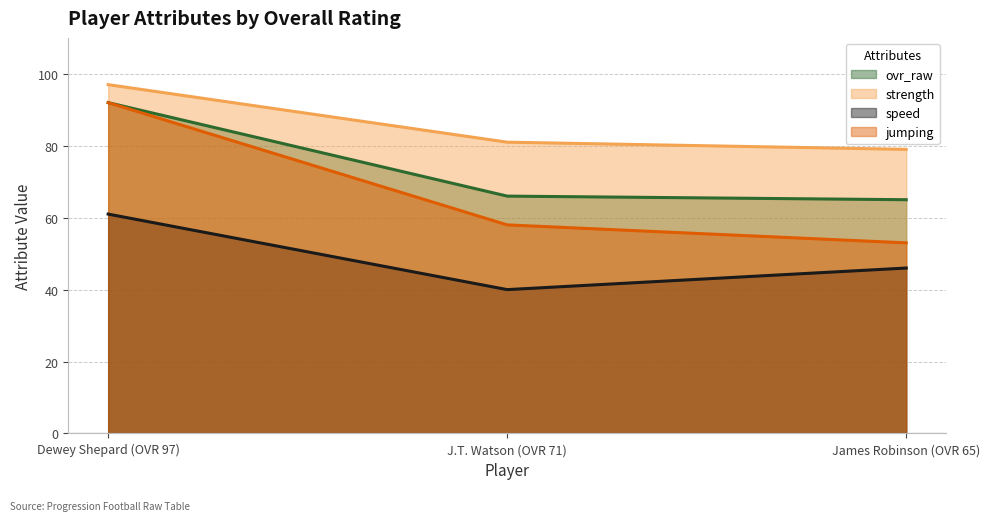

What is the value of the ovr_raw point at the 3rd from the left?

65